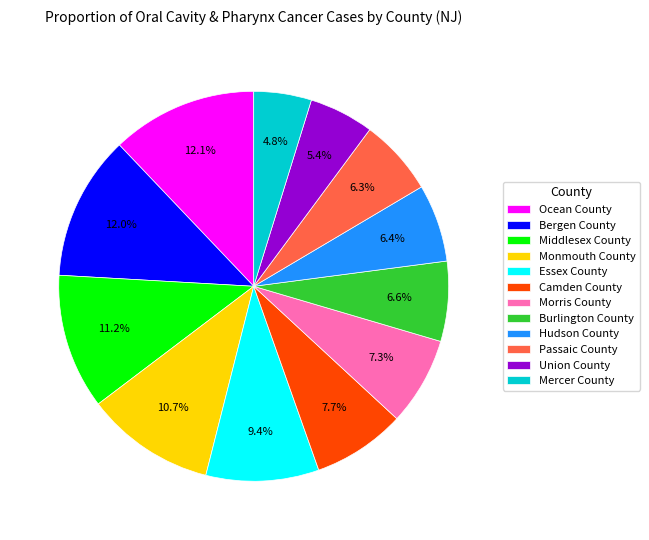

To the nearest percent, what is the difference between the largest and smallest slice percentages?

7%